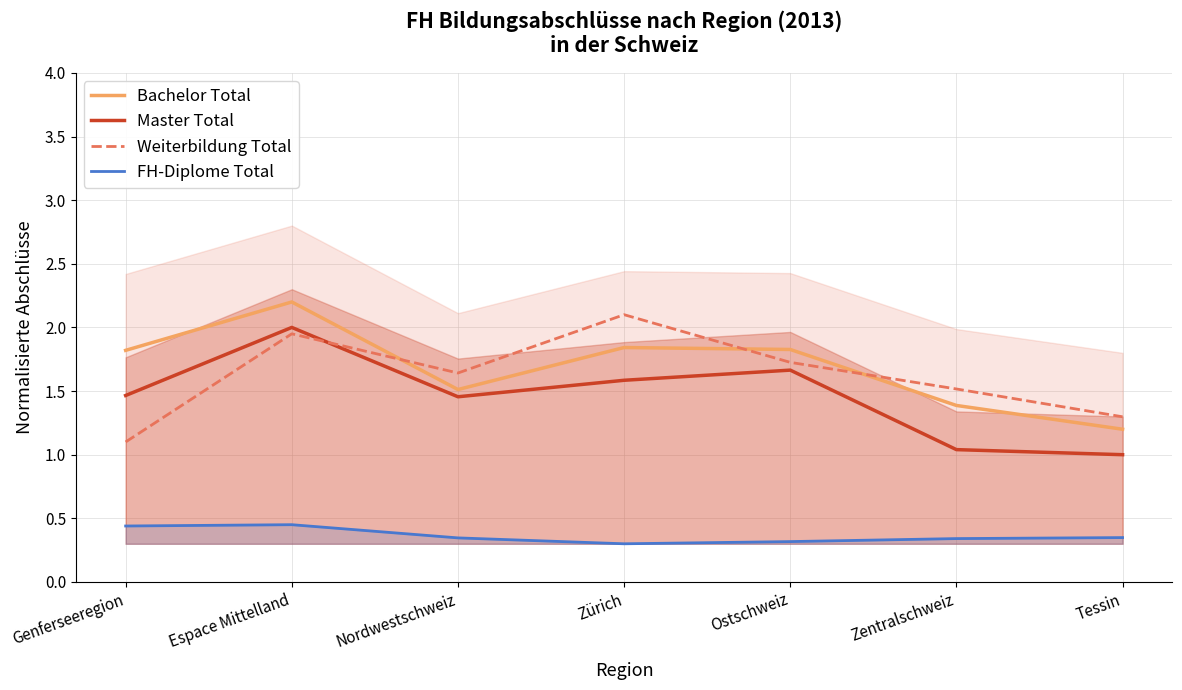

Which series ends up on top after the final intersection of Master Total and Weiterbildung Total?

Weiterbildung Total